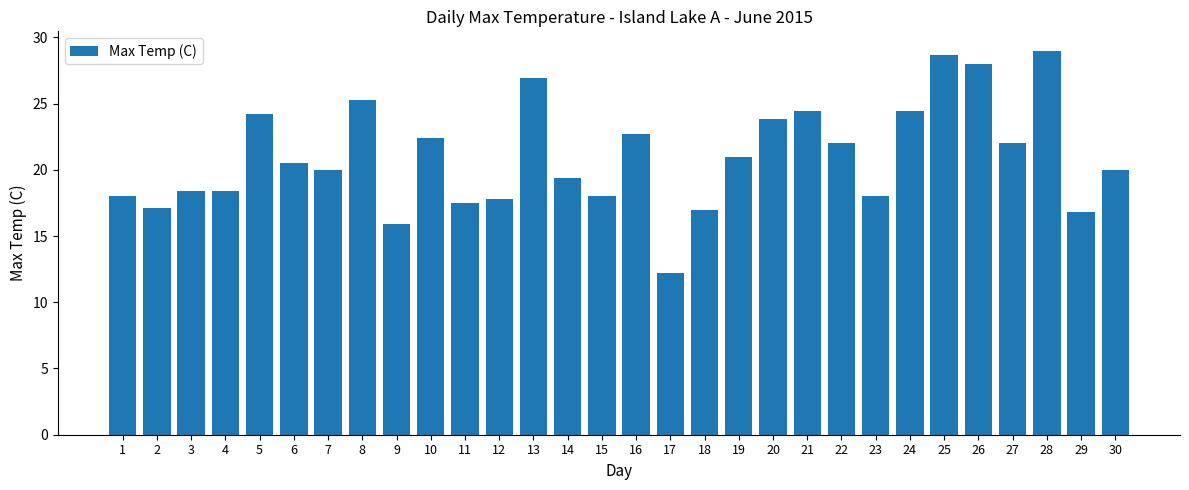

What is the maximum value shown in the chart?

29.0